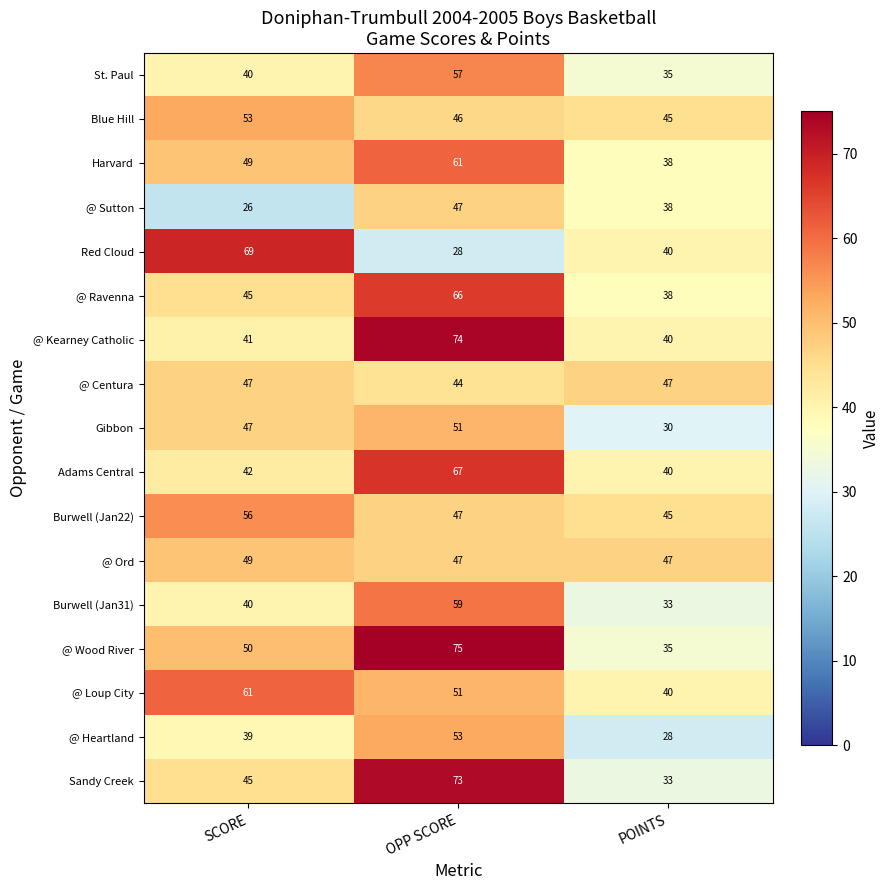

At which category is the sum across all series the highest?

OPP SCORE